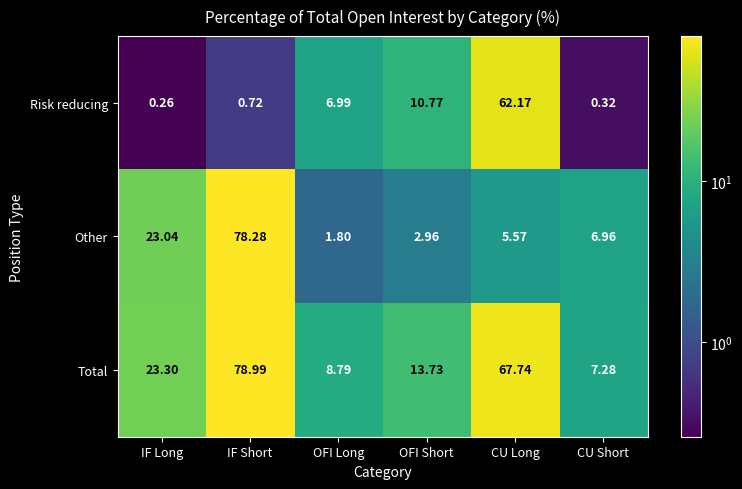

At which category is the sum across all series the highest?

IF Short